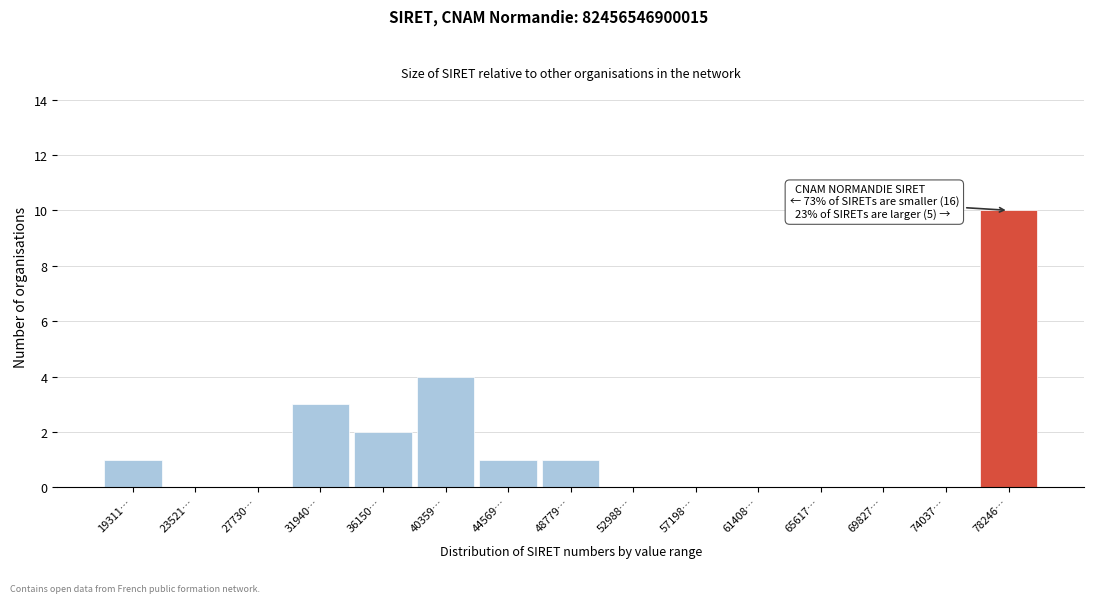

Reading left to right, transcribe all the data shown in this chart.

19311…=1	23521…=0	27730…=0	31940…=3	36150…=2	40359…=4	44569…=1	48779…=1	52988…=0	57198…=0	61408…=0	65617…=0	69827…=0	74037…=0	78246…=10